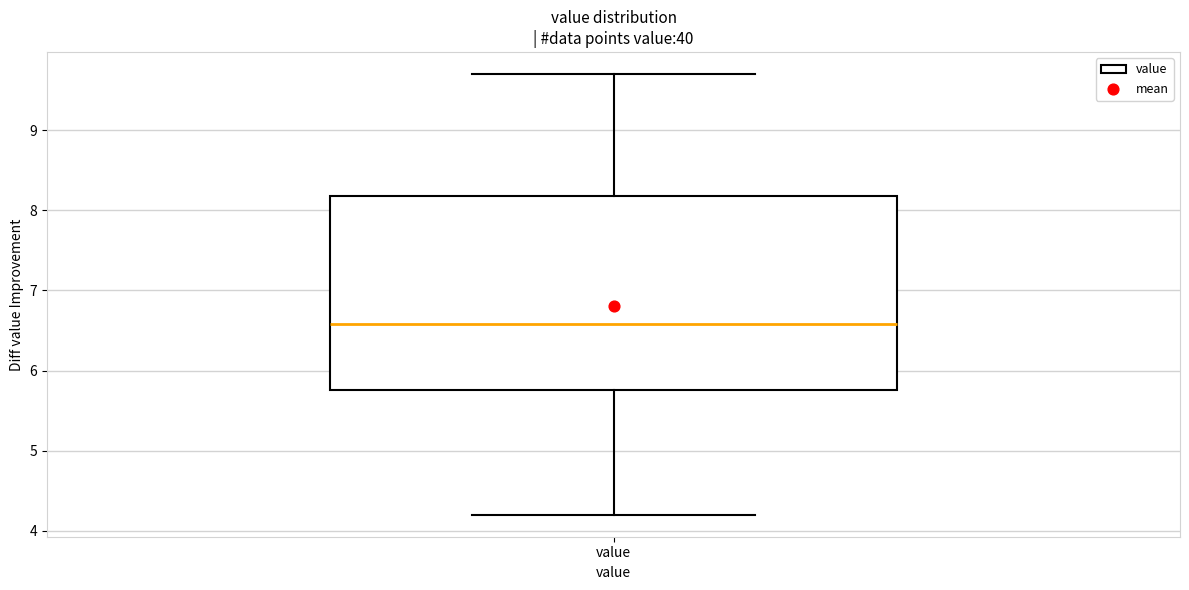

Where is the upper edge of the box for value on the y-axis? The values are not printed on the chart, so give them approximately, as read against the axis.

8.2